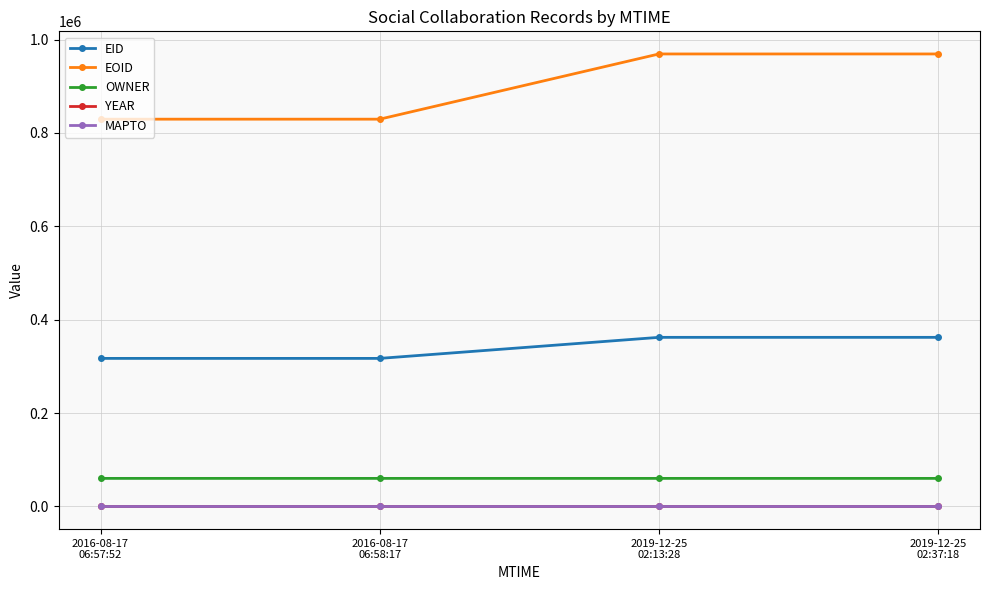

Which series has the largest total across all categories?

EOID